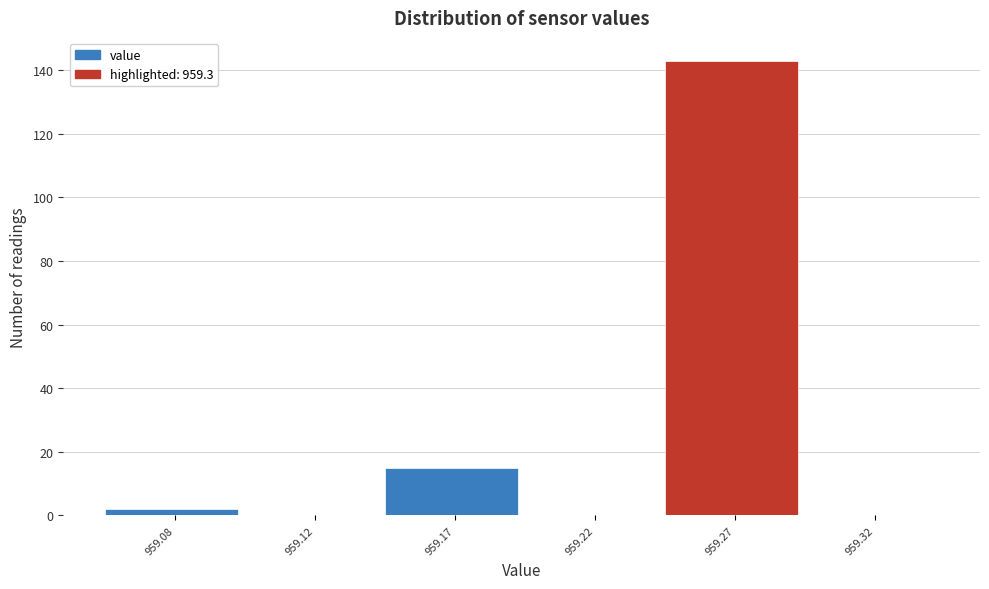

Reading left to right, extract all data points from this chart.

959.08=2	959.12=0	959.17=15	959.22=0	959.27=143	959.32=0